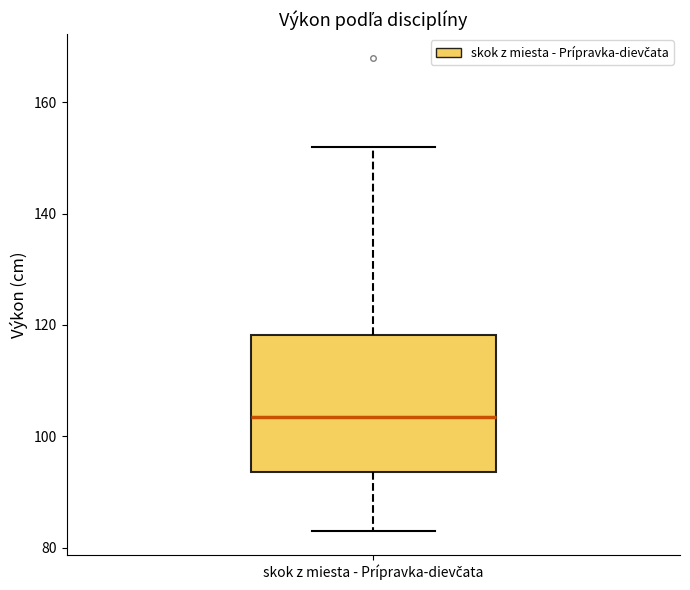

Read this box plot against the y-axis: the position of the median line, the range covered by the box, and the ends of both whiskers. The values are not printed on the chart, so give them approximately, as read against the axis.

median 104, box 94 to 118, whiskers 84 to 152